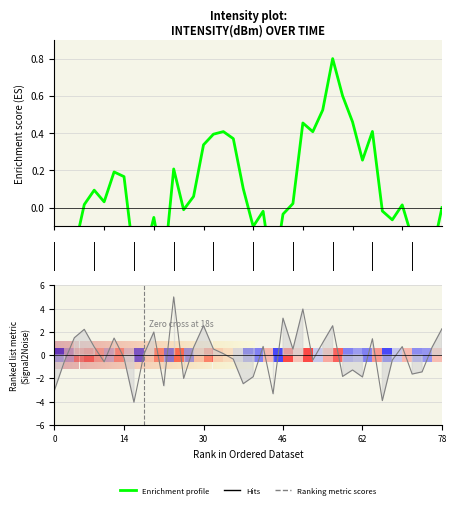

Is this an area chart (filled region under the line)?

No